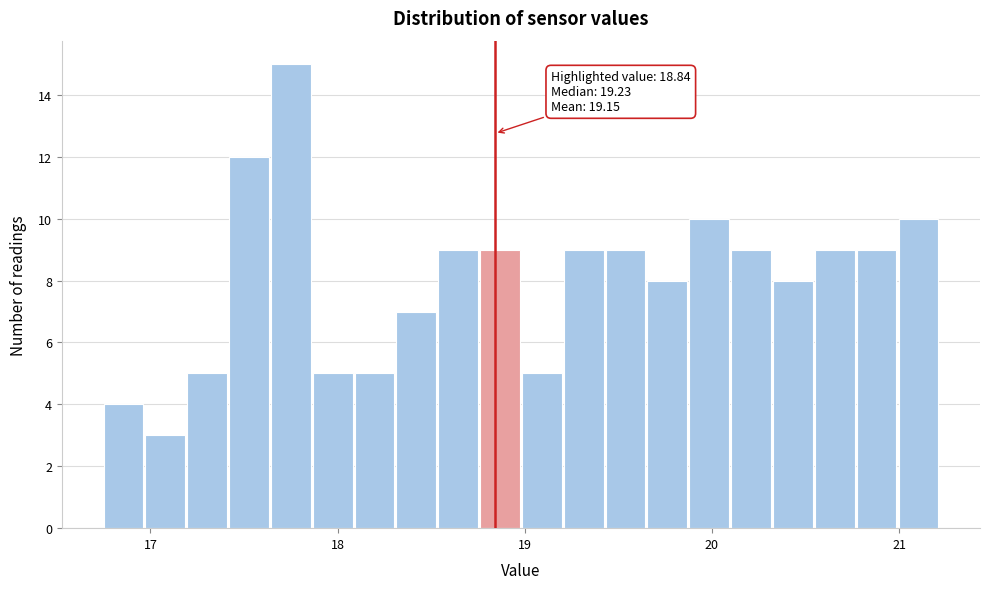

Read against the x-axis, roughly where is the centre of the tallest bar?

17.8